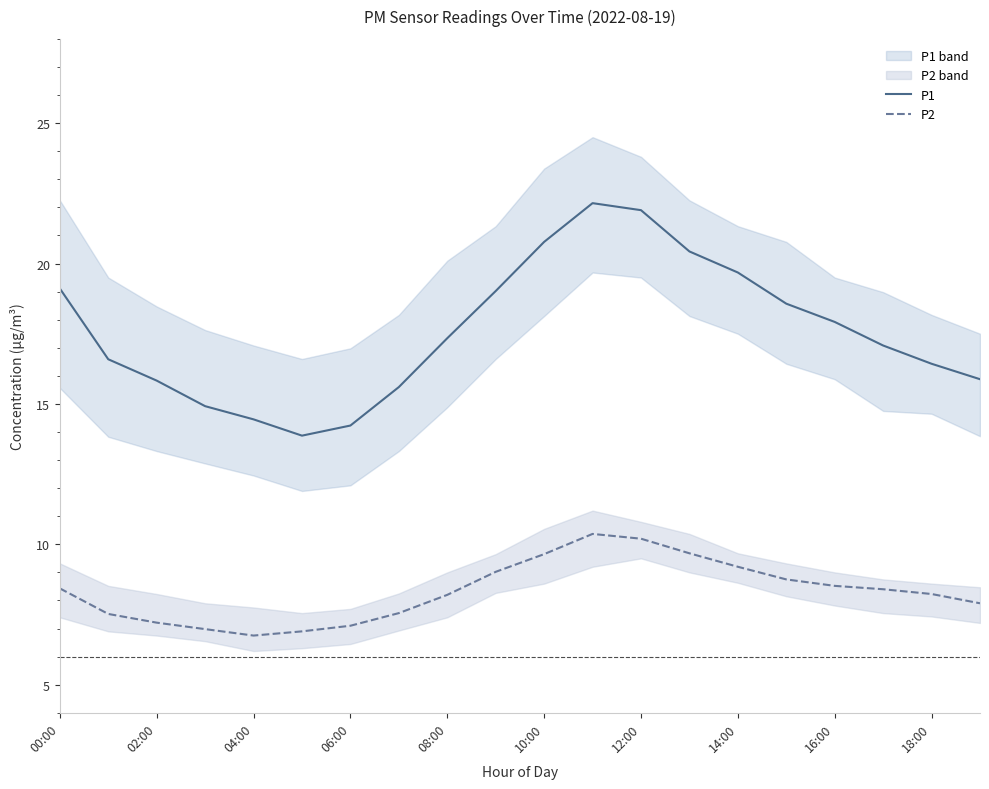

What is the sum of all P2 values?

166.6